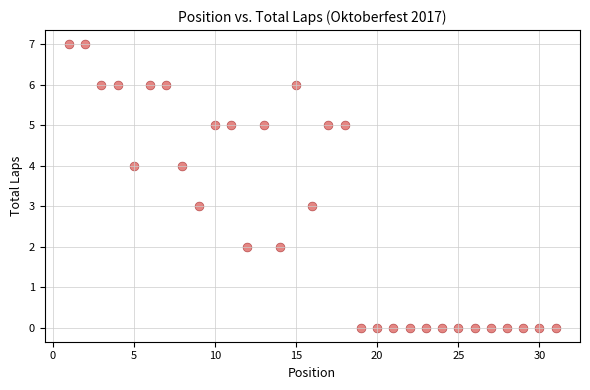

What is the range of X values (max minus min)?

30